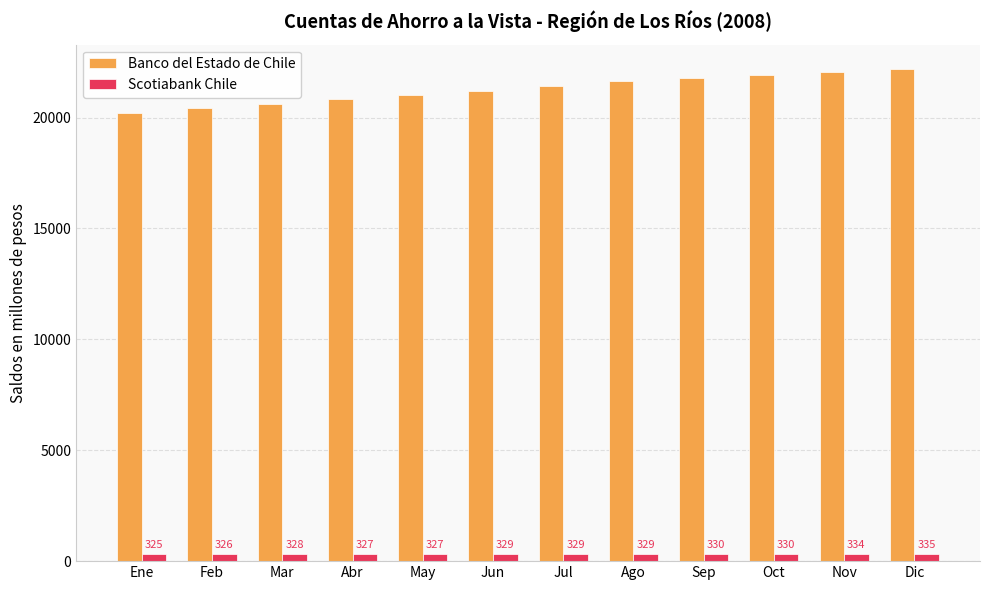

Reading left to right, what are all the values shown in this chart?

Banco del Estado de Chile: 20203	20417	20611	20835	21023	21211	21423	21627	21779	21918	22063	22180
Scotiabank Chile: 325	326	328	327	327	329	329	329	330	330	334	335